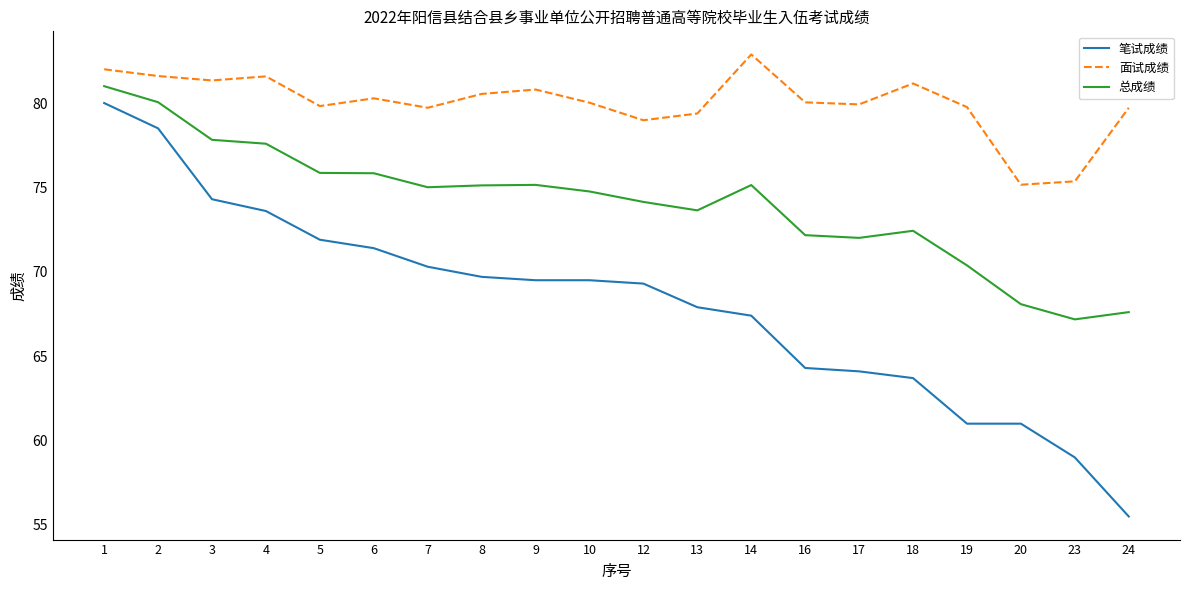

What is the sum of all 总成绩 values?

1481.0